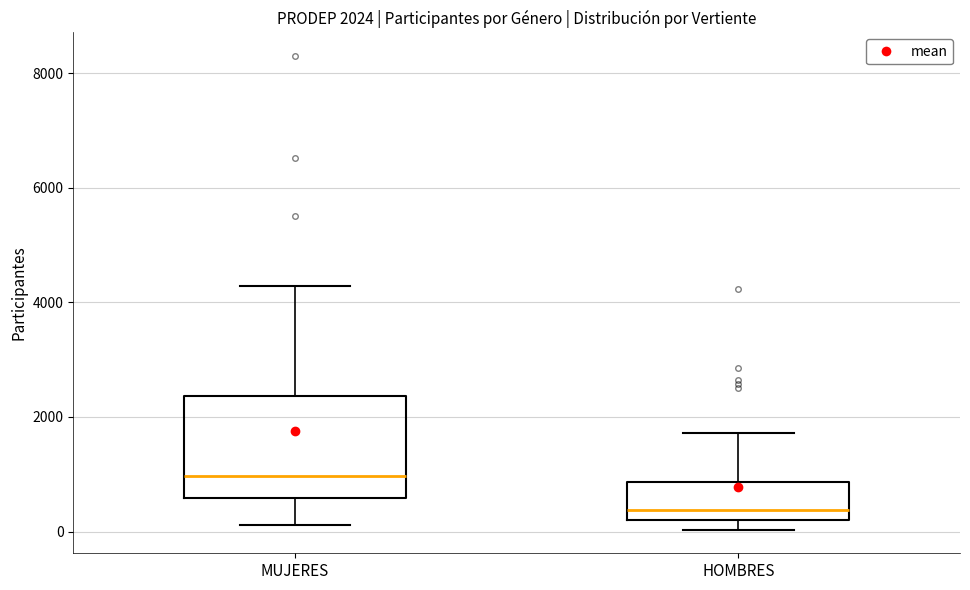

Comparing the boxes themselves (not the whiskers), which one is the tallest?

MUJERES